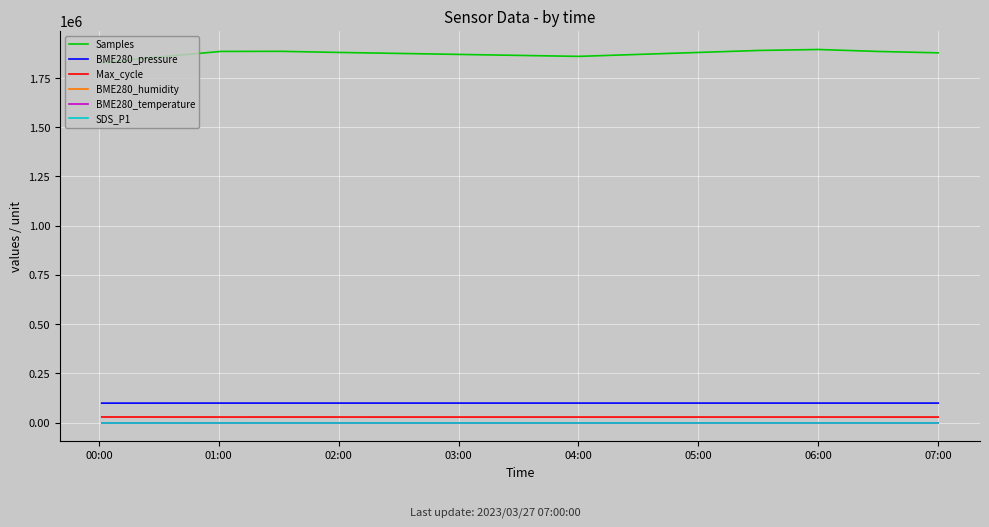

Which series has the largest range (max minus min)?

Samples